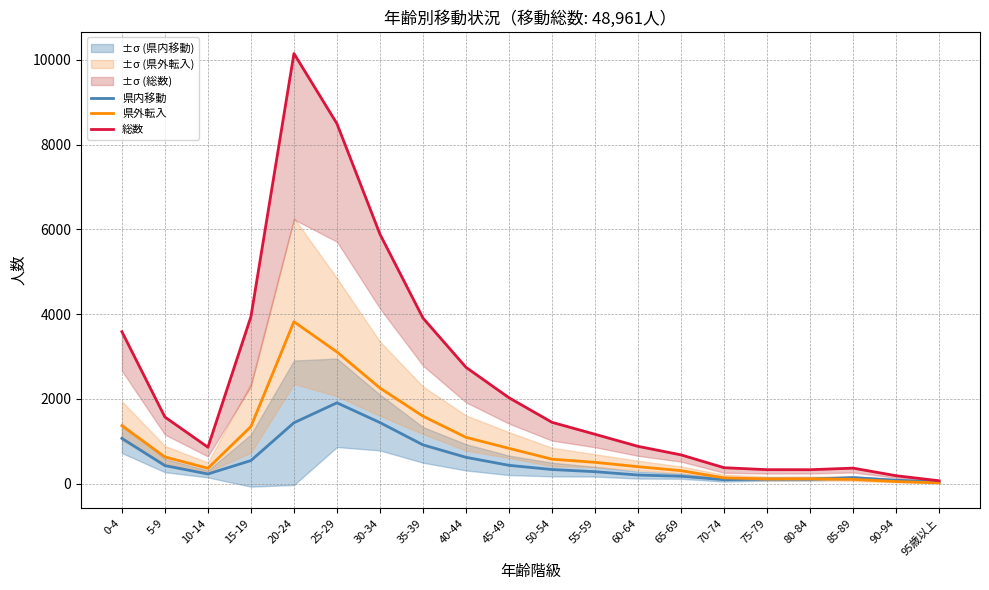

In 県外転入, how many points are higher than both neighbors (excluding endpoints)?

2